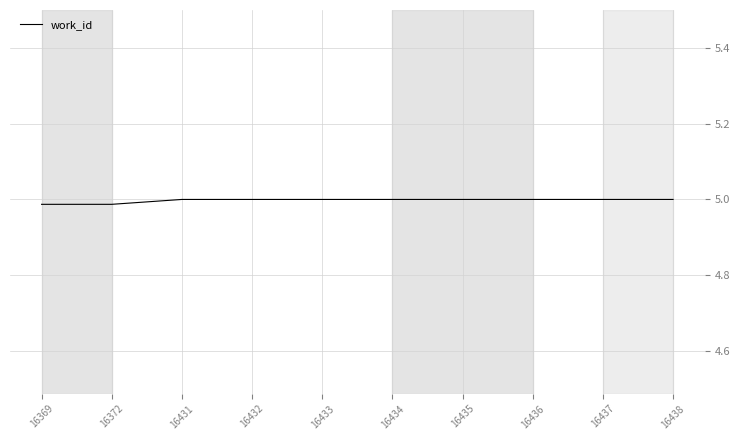

The chart shows a value of 5.0 at 16369. True or false?

True